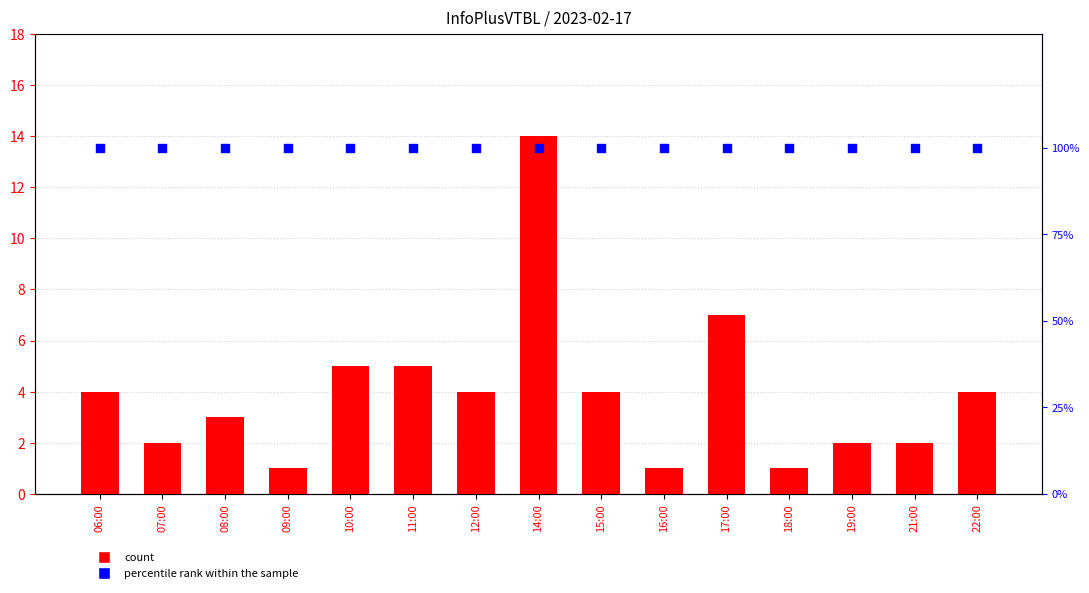

Which series has the largest Y range (max minus min)?

count